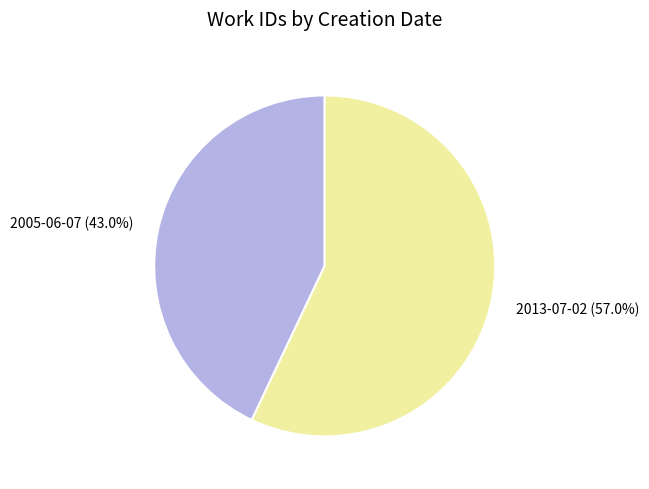

What percentage is NOT represented by 2005-06-07?

57.0%